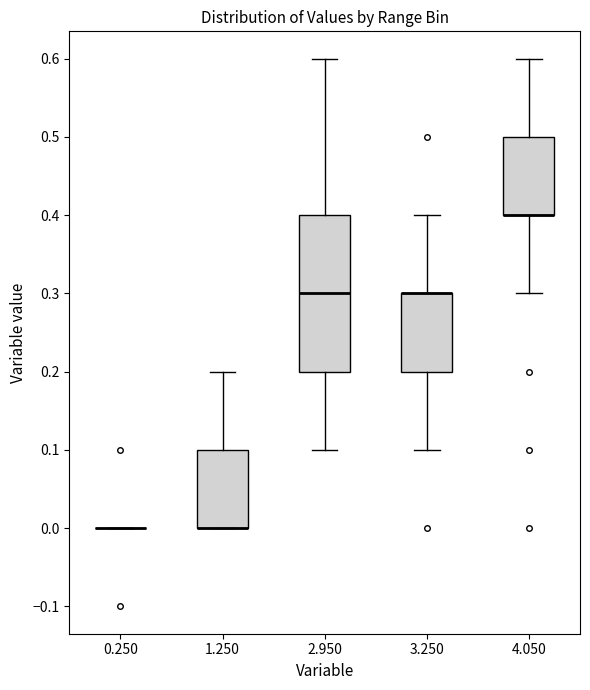

Where is the upper edge of the box at x = 3.250 on the y-axis? The values are not printed on the chart, so give them approximately, as read against the axis.

0.3